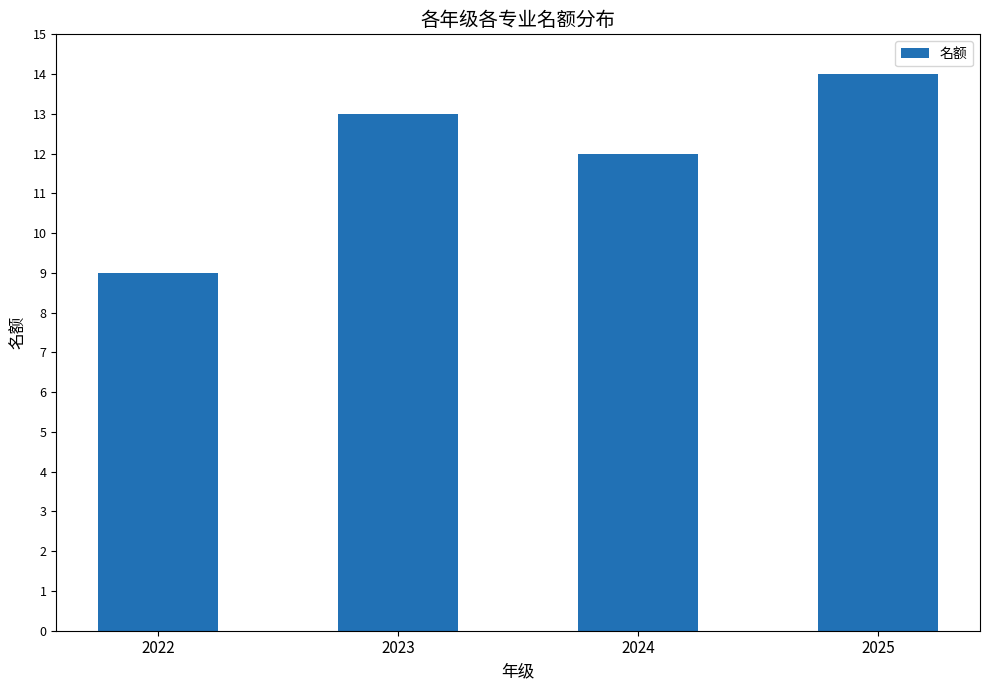

What is the difference between the maximum and minimum values?

5